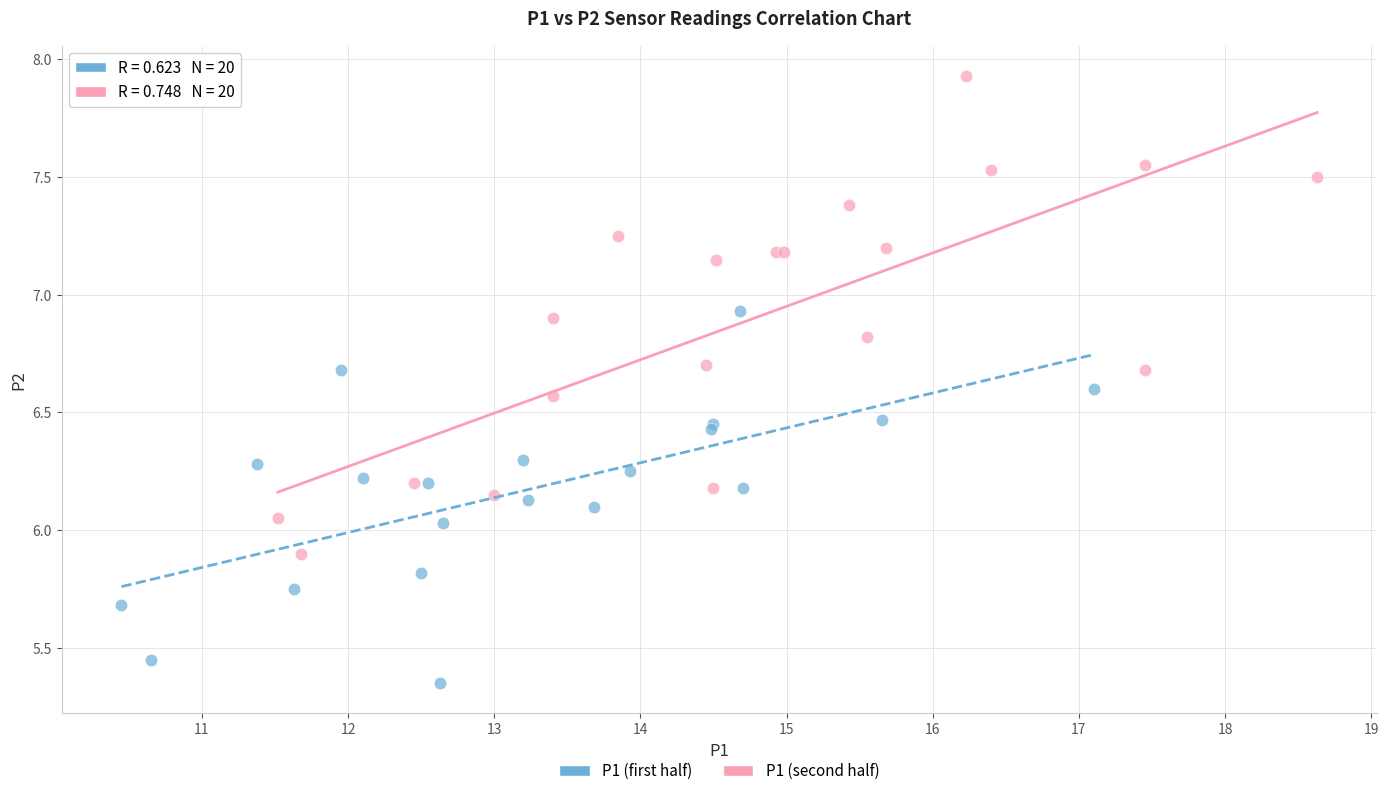

Which series contains the highest Y value?

P1 (second half)